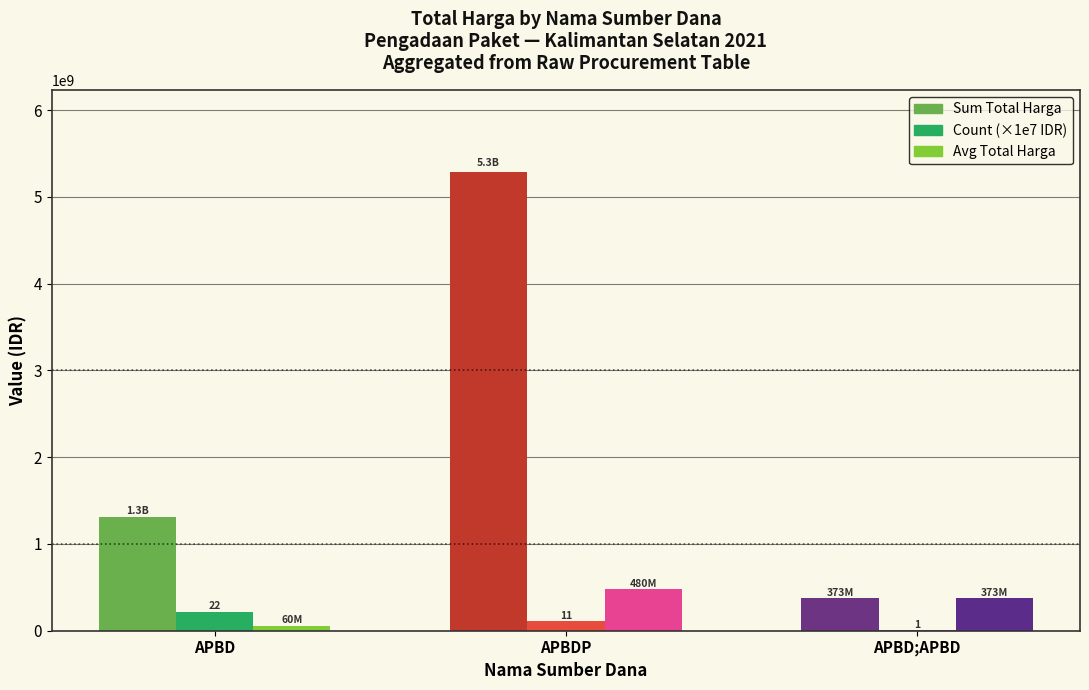

At which category is the sum across all series the highest?

APBDP